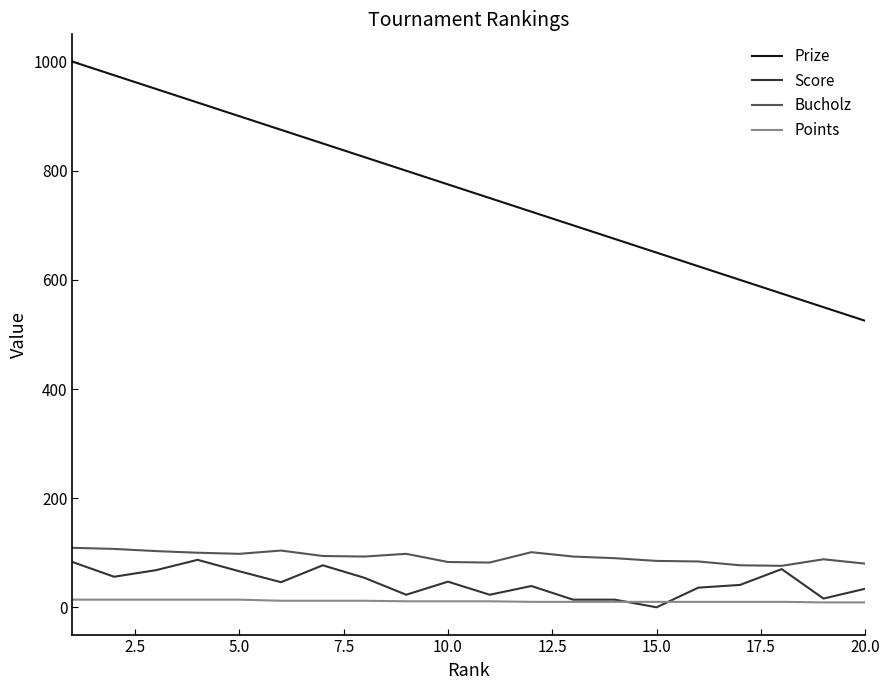

True or false: Prize and Bucholz intersect in this chart.

False